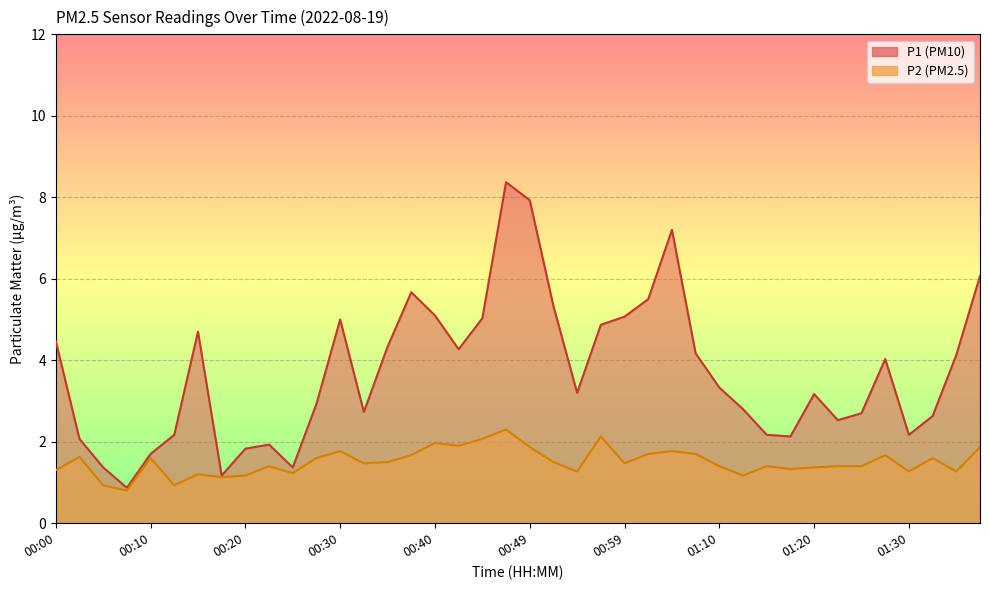

What are all the series names shown in the legend?

P1, P2